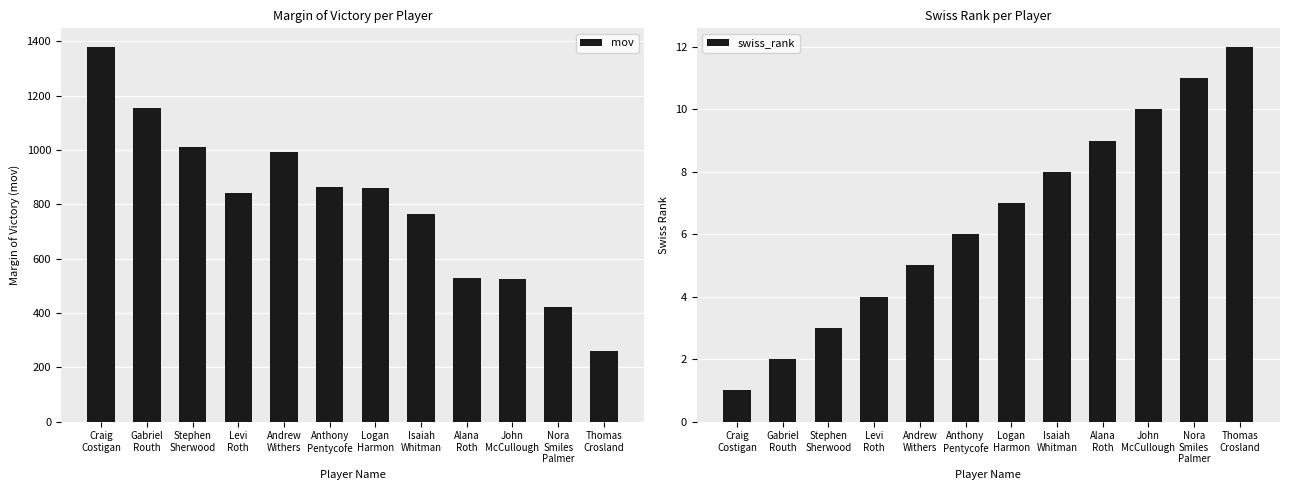

What is the spread (max minus min) of values at Logan
Harmon?

852